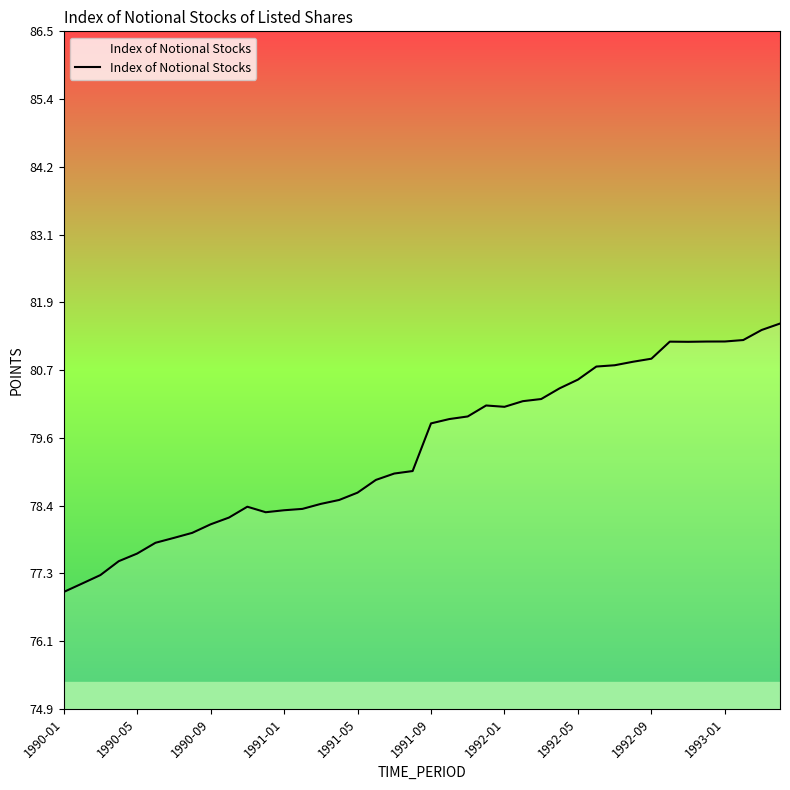

What is the smallest value displayed?

76.9